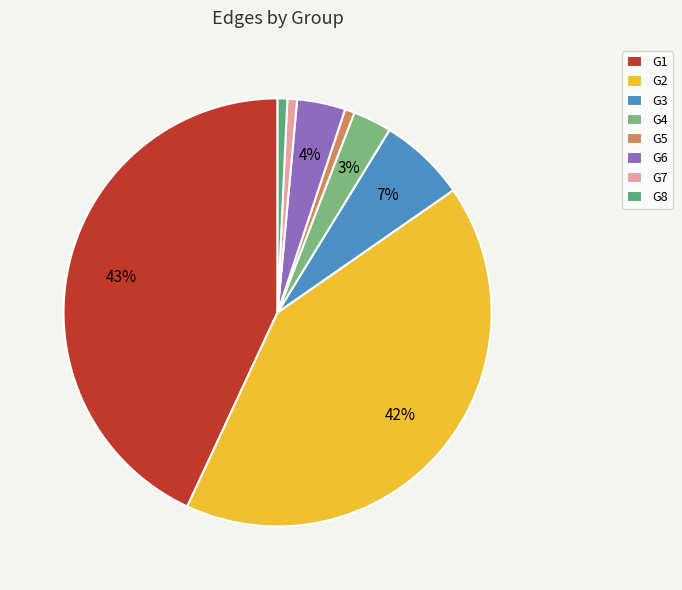

To the nearest percent, what percentage of the pie is G2?

42%